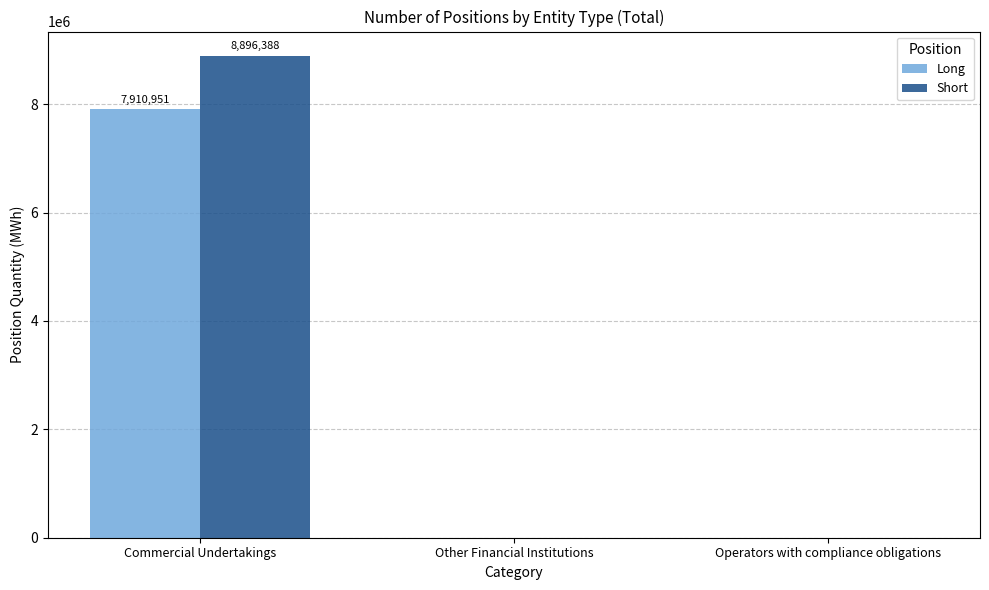

What is the maximum value for Short?

8896388